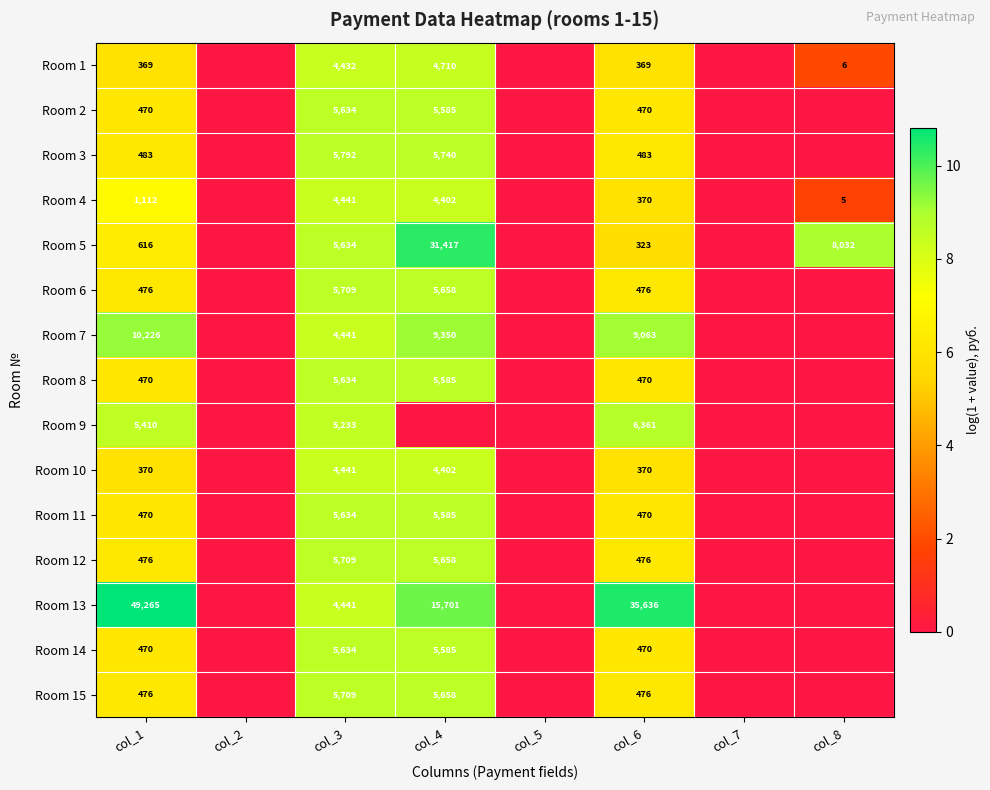

How many categories are shown in the chart?

8